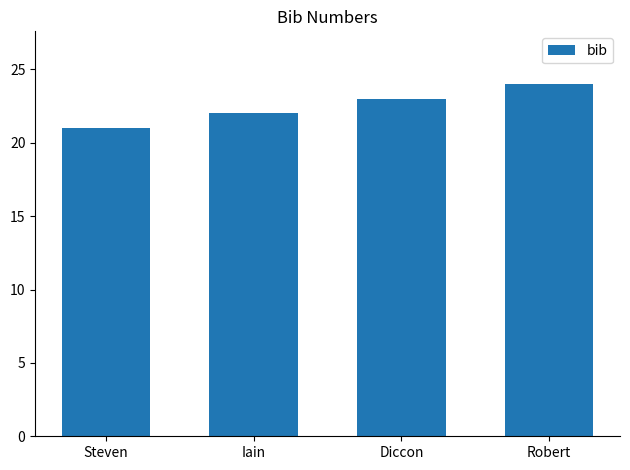

How many data points does each series have?

4